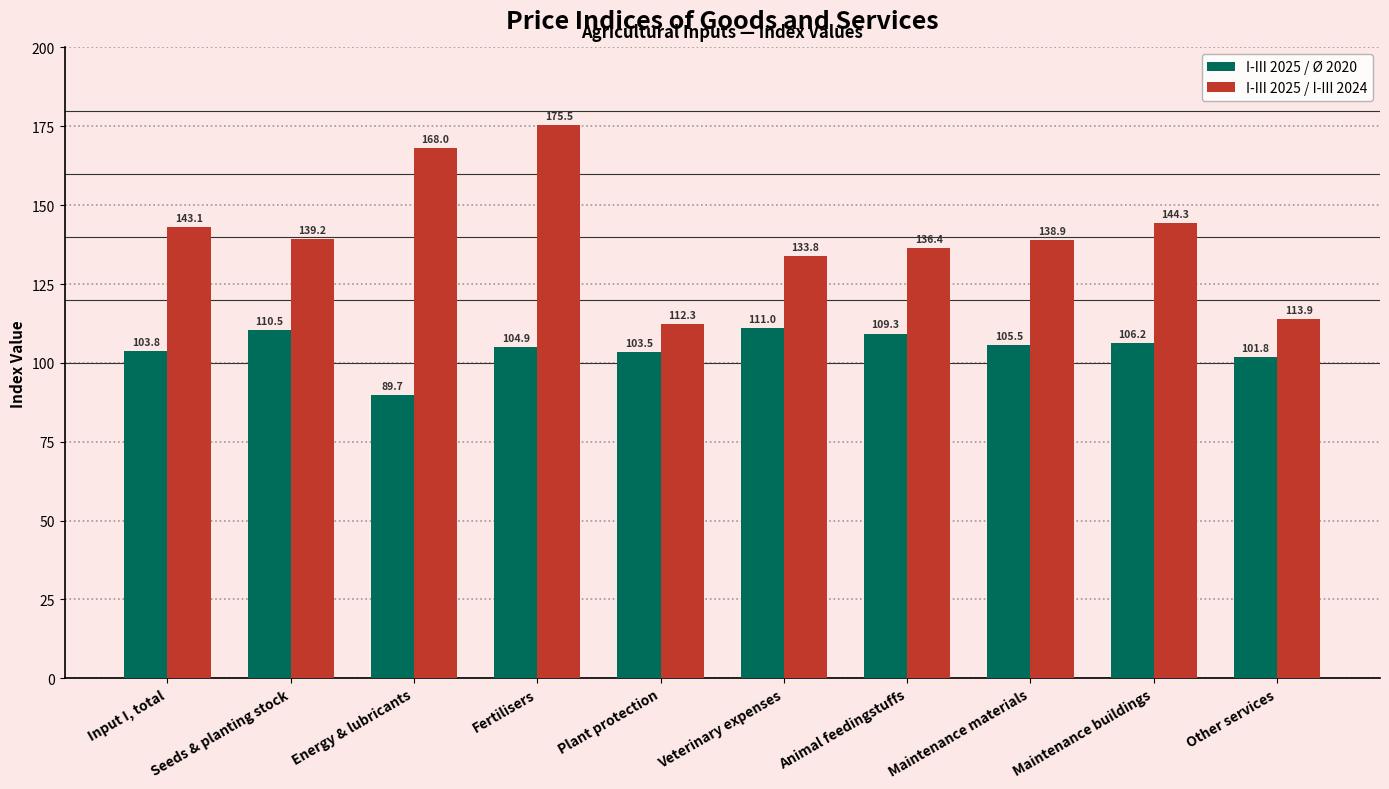

What is the value of the I-III 2025 / Ø 2020 bar at the 3rd from the left?

89.7